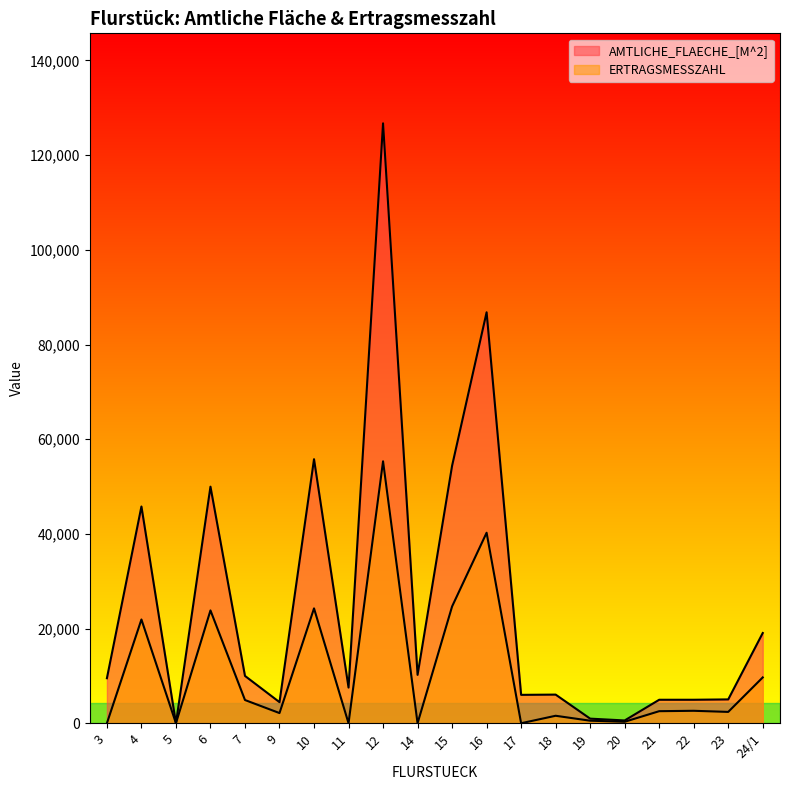

At which category does ERTRAGSMESSZAHL reach its first local peak?

4